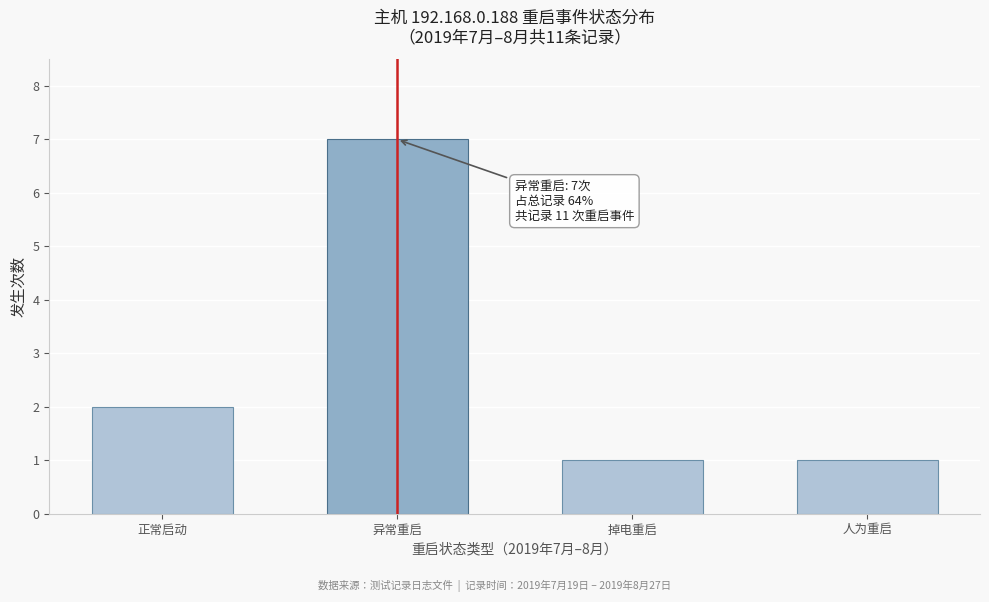

Reading left to right, transcribe all the data shown in this chart.

2	7	1	1